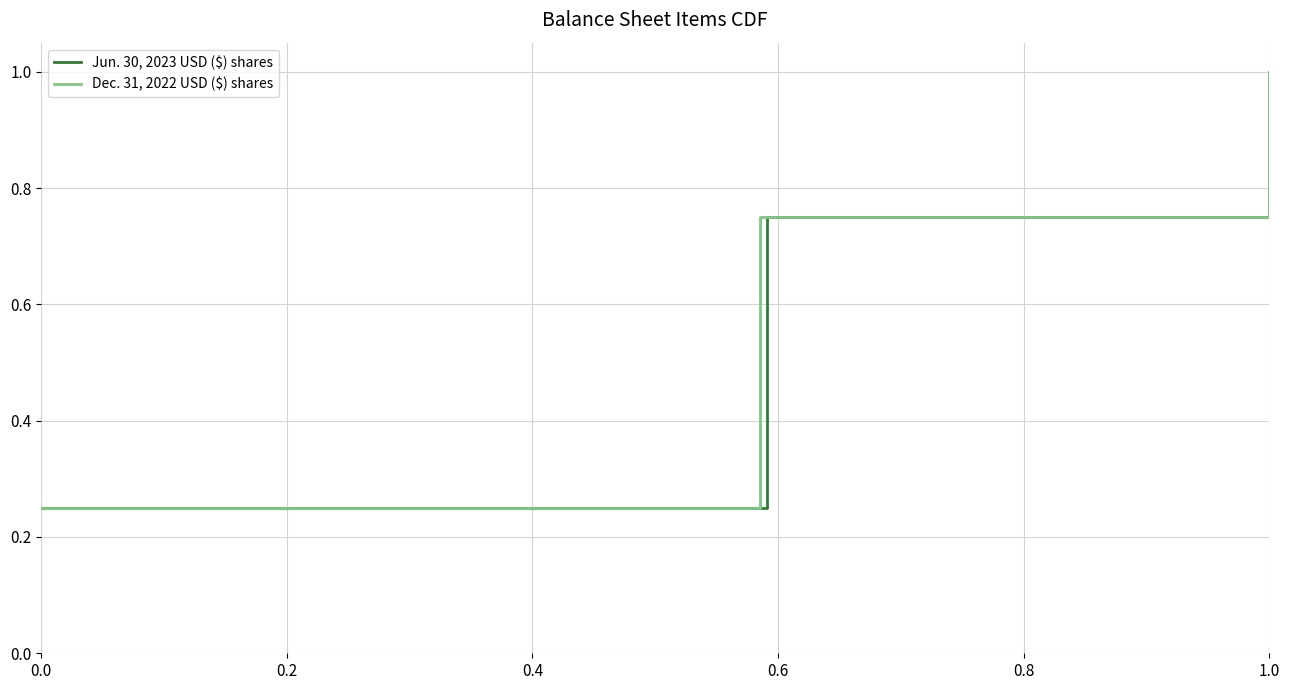

What is the difference between the second highest and second lowest values in the Dec. 31, 2022 USD ($) shares series?

0.2